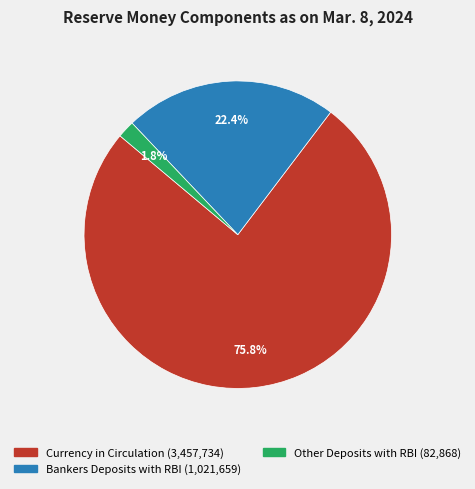

What is the largest slice in the pie chart?

Currency in Circulation